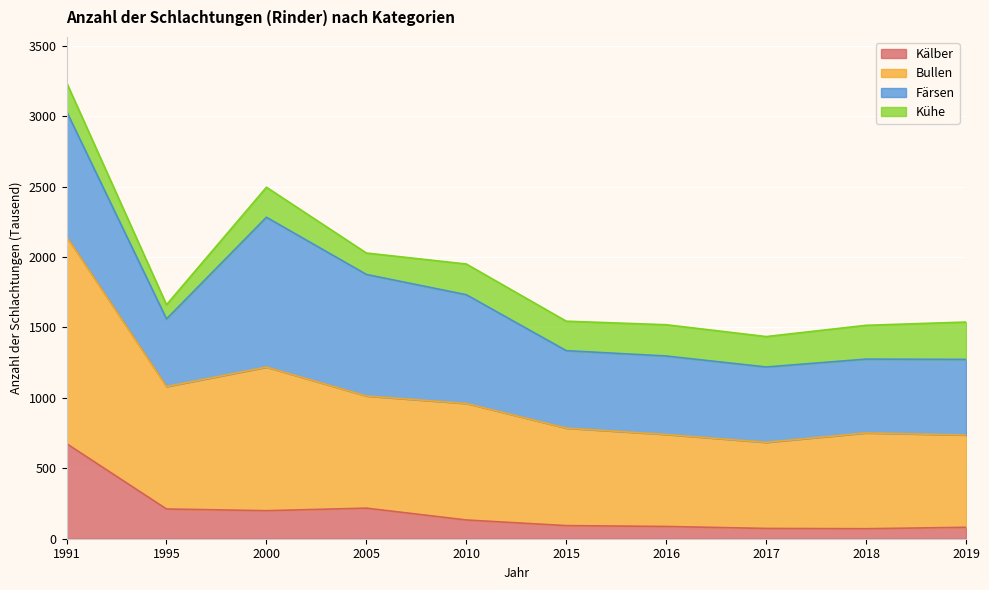

Count the number of categories in the chart.

10